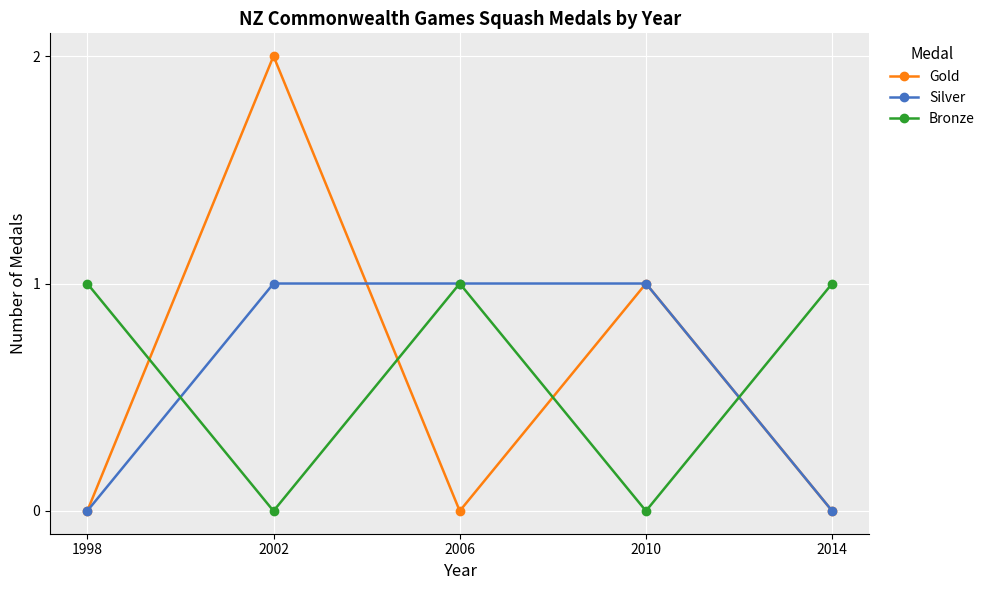

Is the value of Silver at 1998 greater than the value of Bronze at 2014?

No